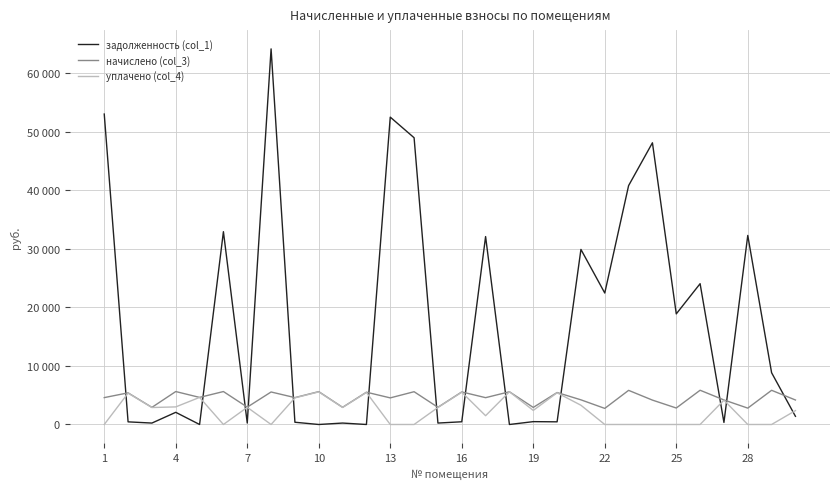

Does the chart have visible grid lines?

Yes